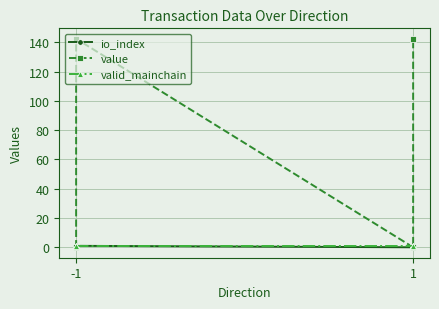

Count the io_index values in the range 0 to 1.

4